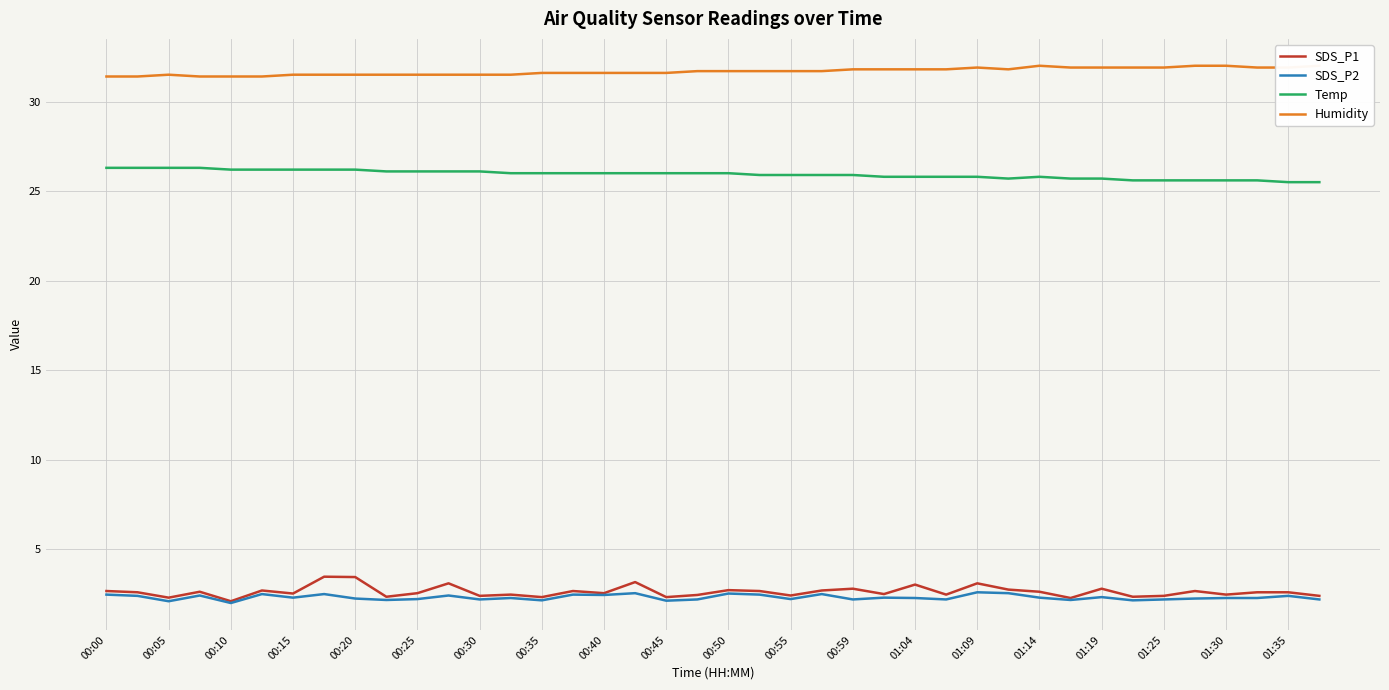

What is the lowest value of the SDS_P1 series?

2.1